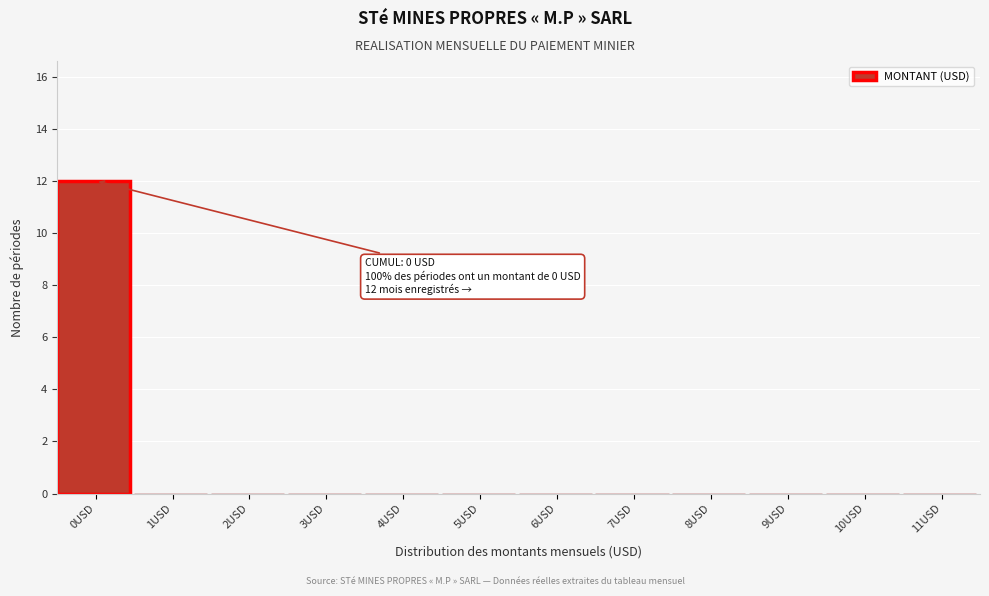

Reading left to right, what are all the values shown in this chart?

0USD=12	1USD=0	2USD=0	3USD=0	4USD=0	5USD=0	6USD=0	7USD=0	8USD=0	9USD=0	10USD=0	11USD=0